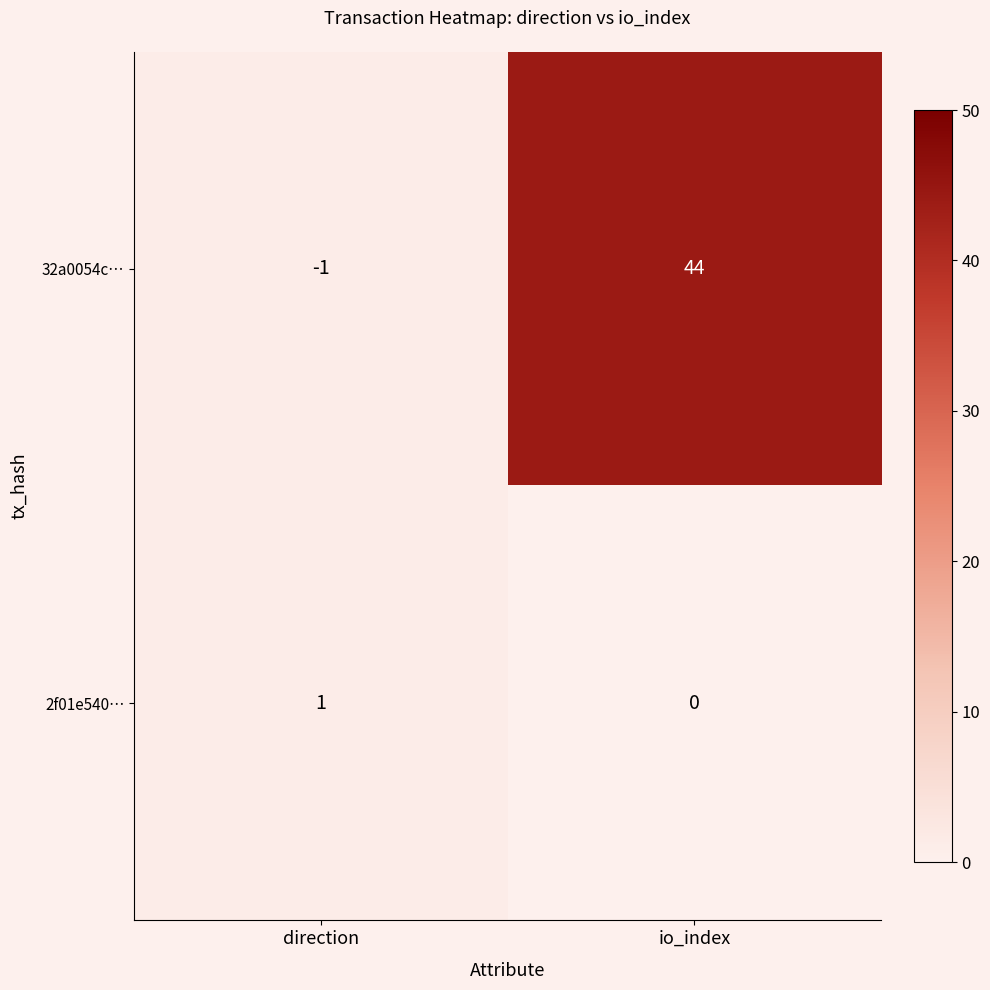

Reading left to right, extract all data points from this chart.

32a0054c…: -1	44
2f01e540…: 1	0